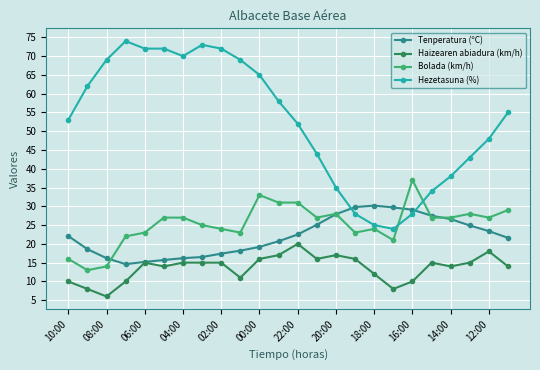

Which series has the largest total across all categories?

Hezetasuna (%)